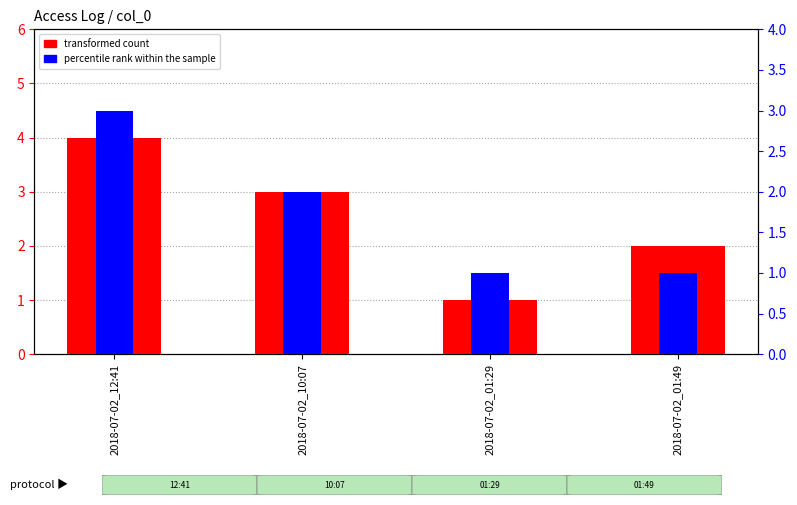

Is it true that percentile rank within the sample equals 3 at 2018-07-02_12:41?

True